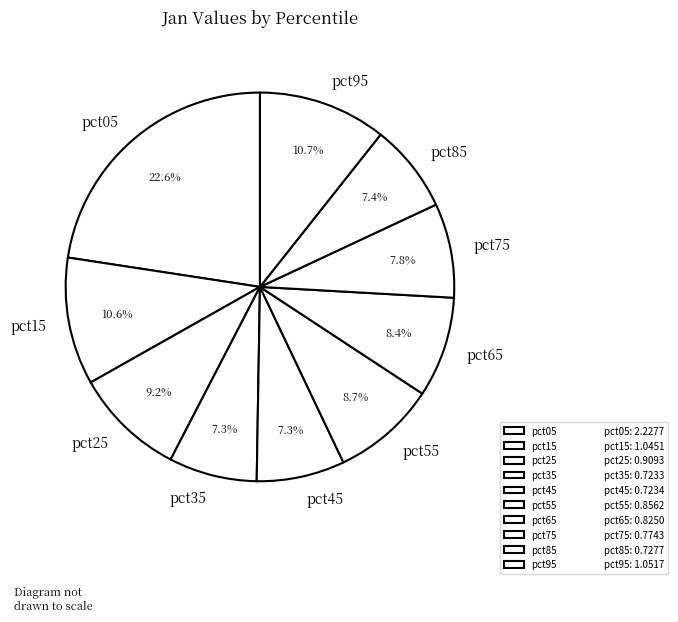

What portion of the pie excludes pct35?

92.7%